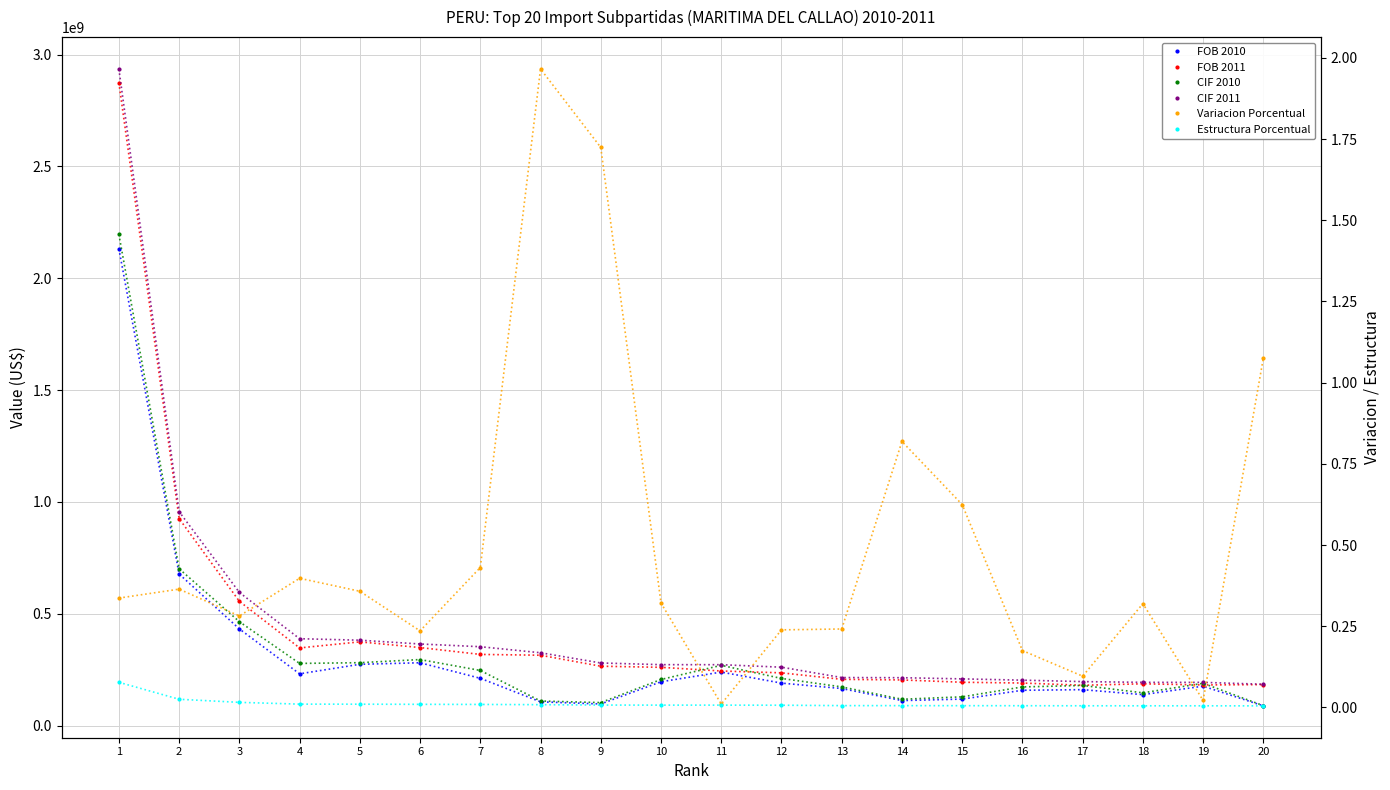

How many categories are shown in the chart?

20